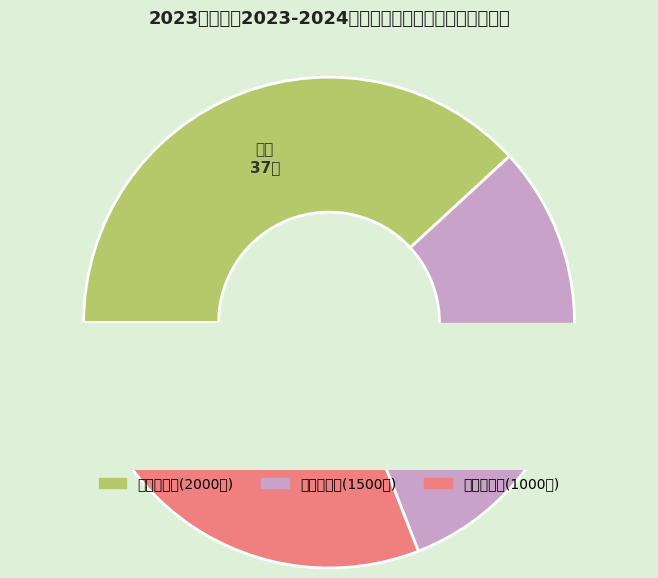

Is the sum of 一等 and 二等 greater than half?

Yes